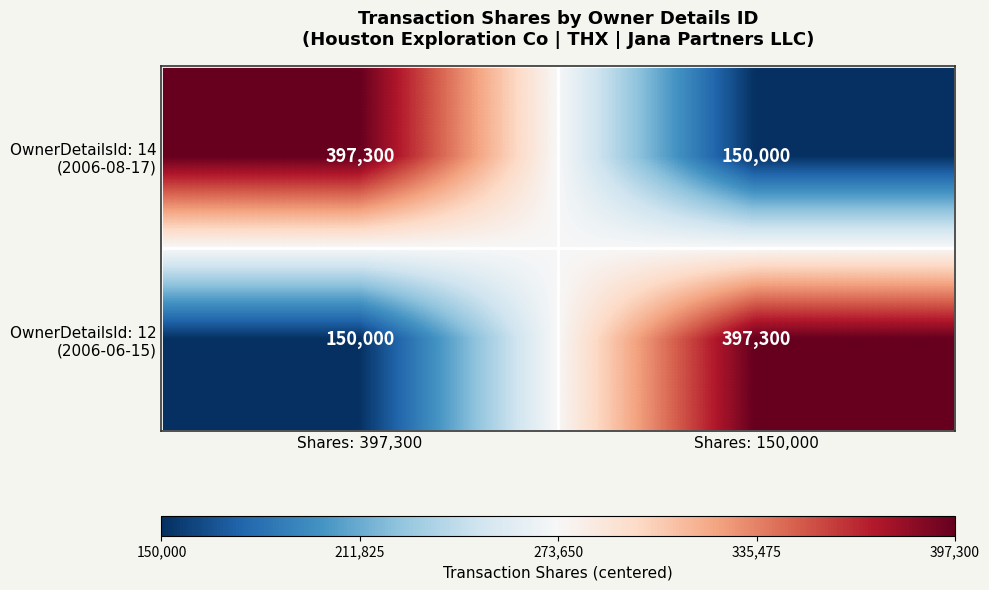

What is the minimum value shown in the chart?

150000